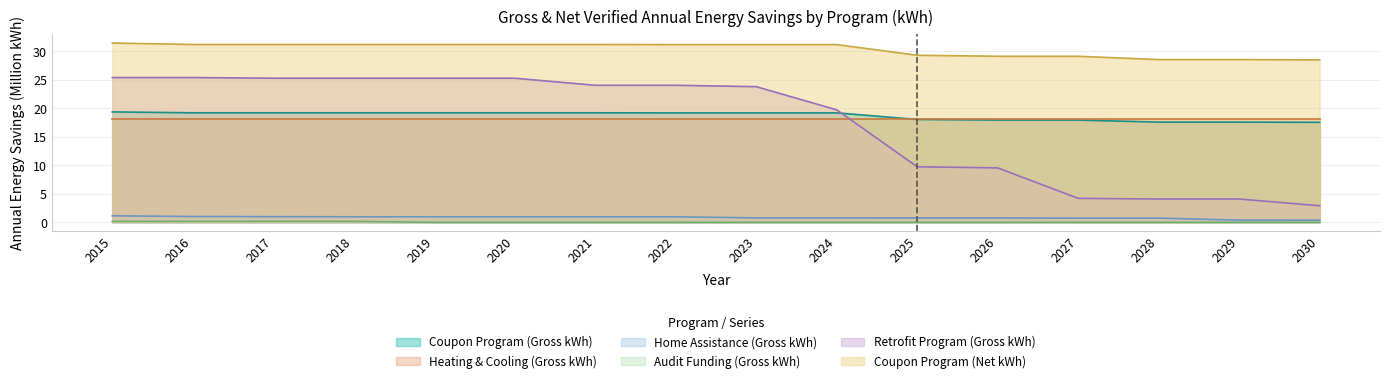

Is it true that Coupon Program (Gross kWh) equals 6.9 at 2029?

False